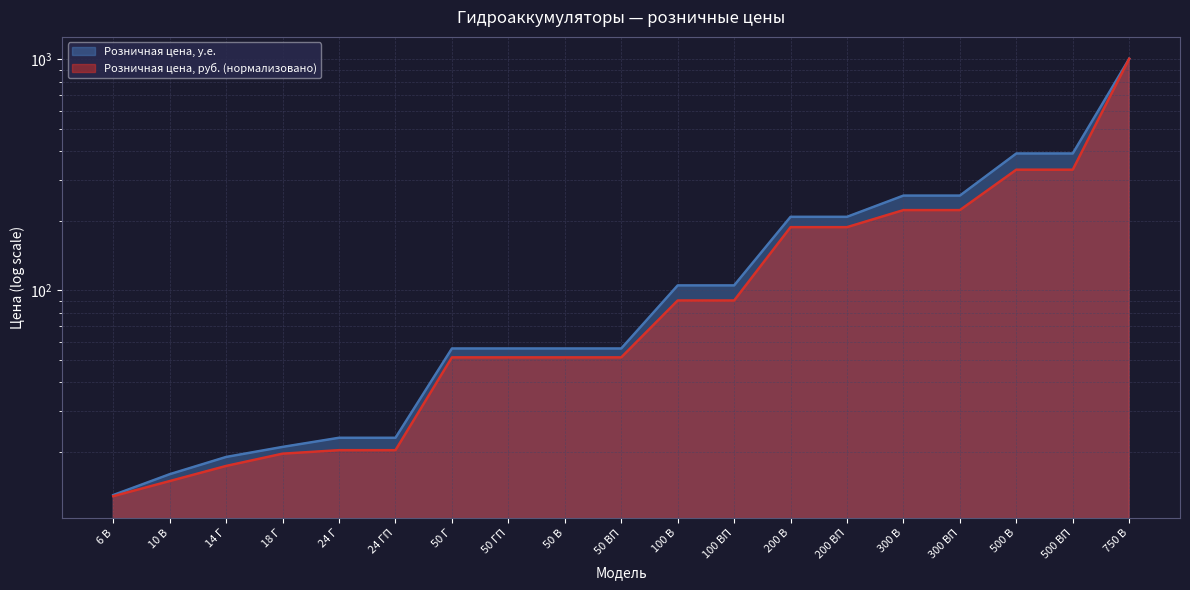

Where is Розничная цена, у.е. nearest to the value 509?

500 В